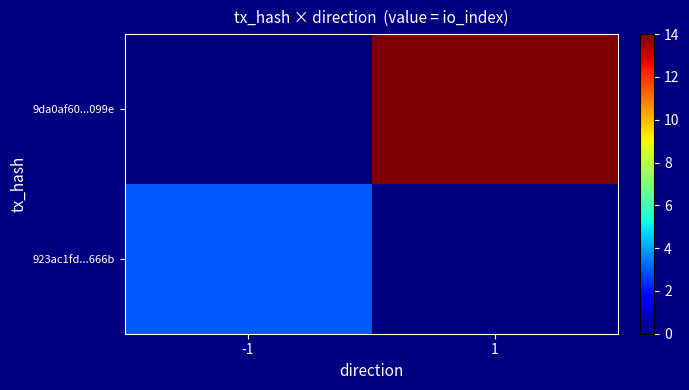

What is the maximum value shown in the chart?

14